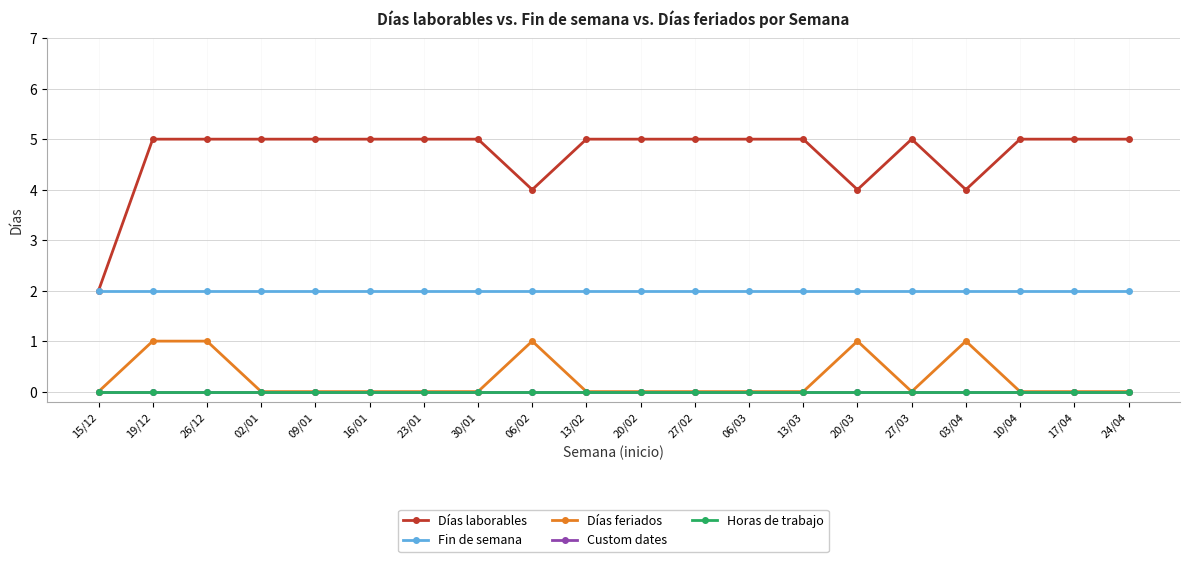

Between 13/02 and 10/04, which series saw the biggest shift?

Días laborables